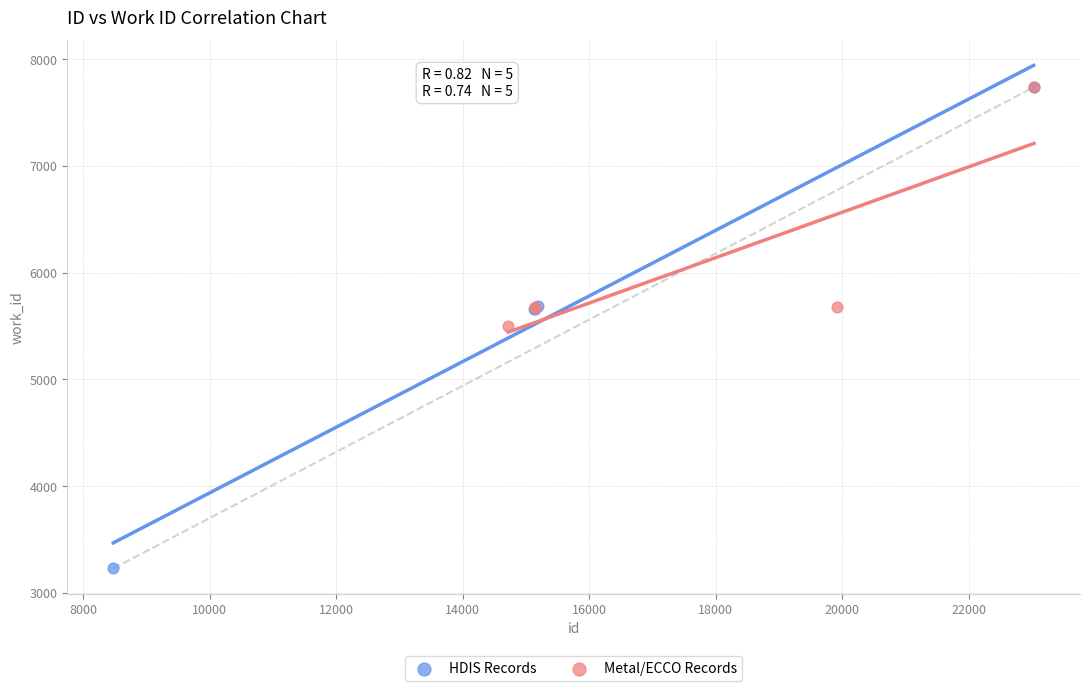

Which series reaches the minimum Y coordinate?

HDIS Records